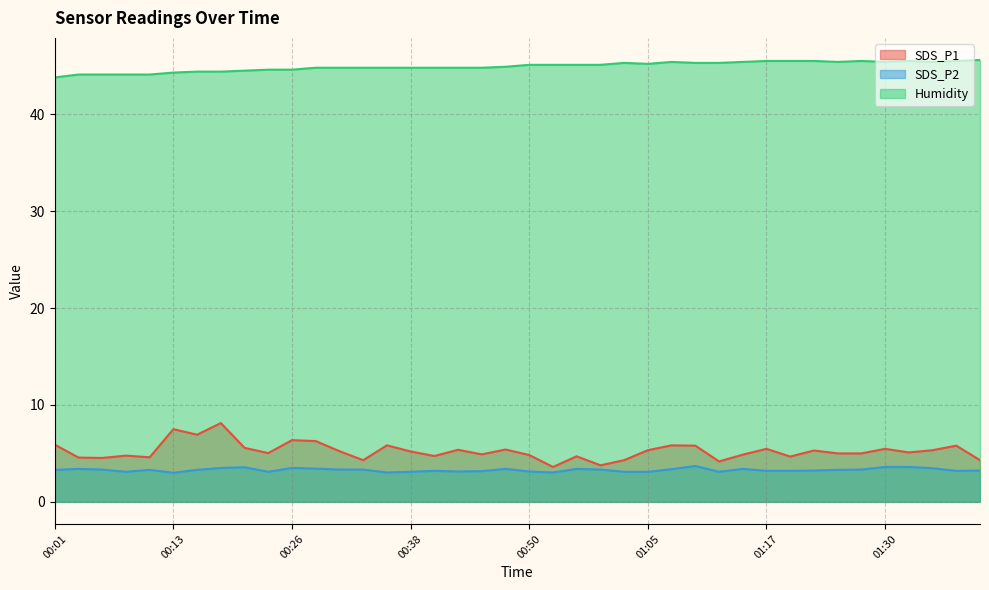

What are all the series names shown in the legend?

SDS_P1, SDS_P2, Humidity